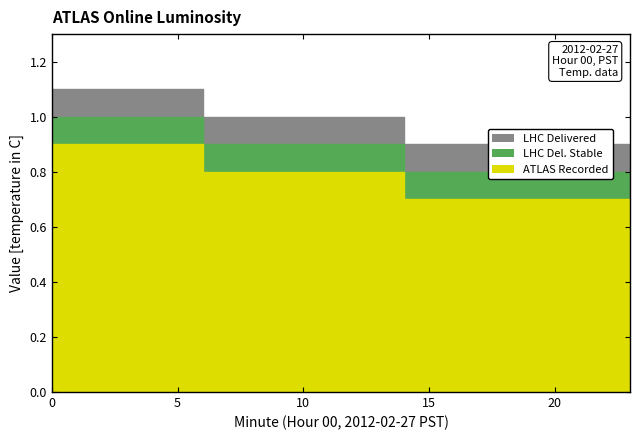

What is the average value of the LHC Del. Stable series?

0.9